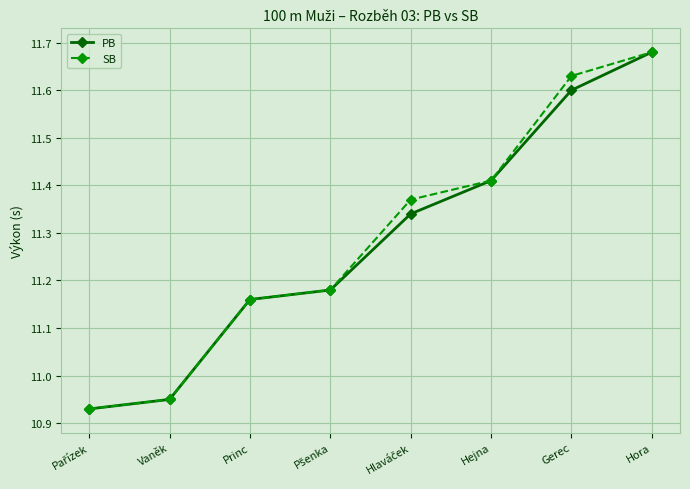

True or false: SB has more than 2 points higher than both neighbors.

False